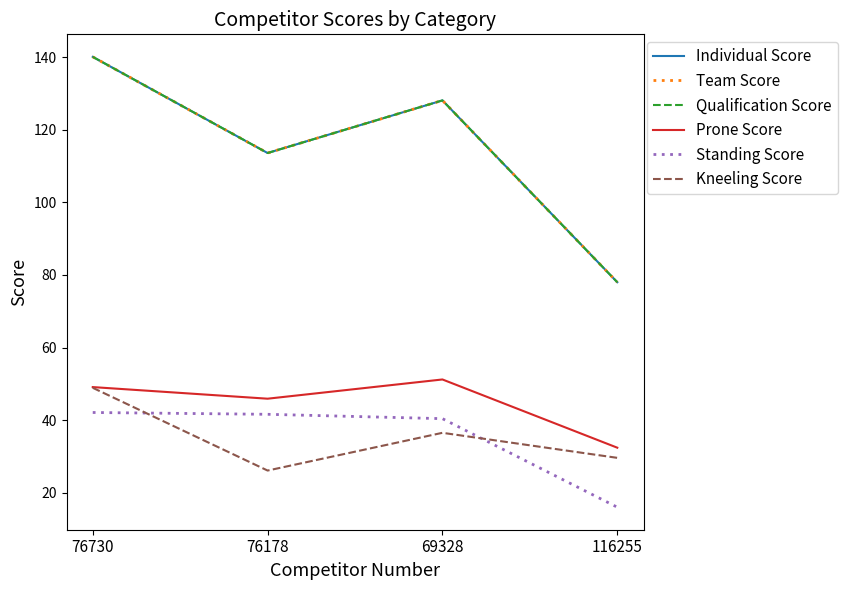

Read the Prone Score value at 69328.

51.2